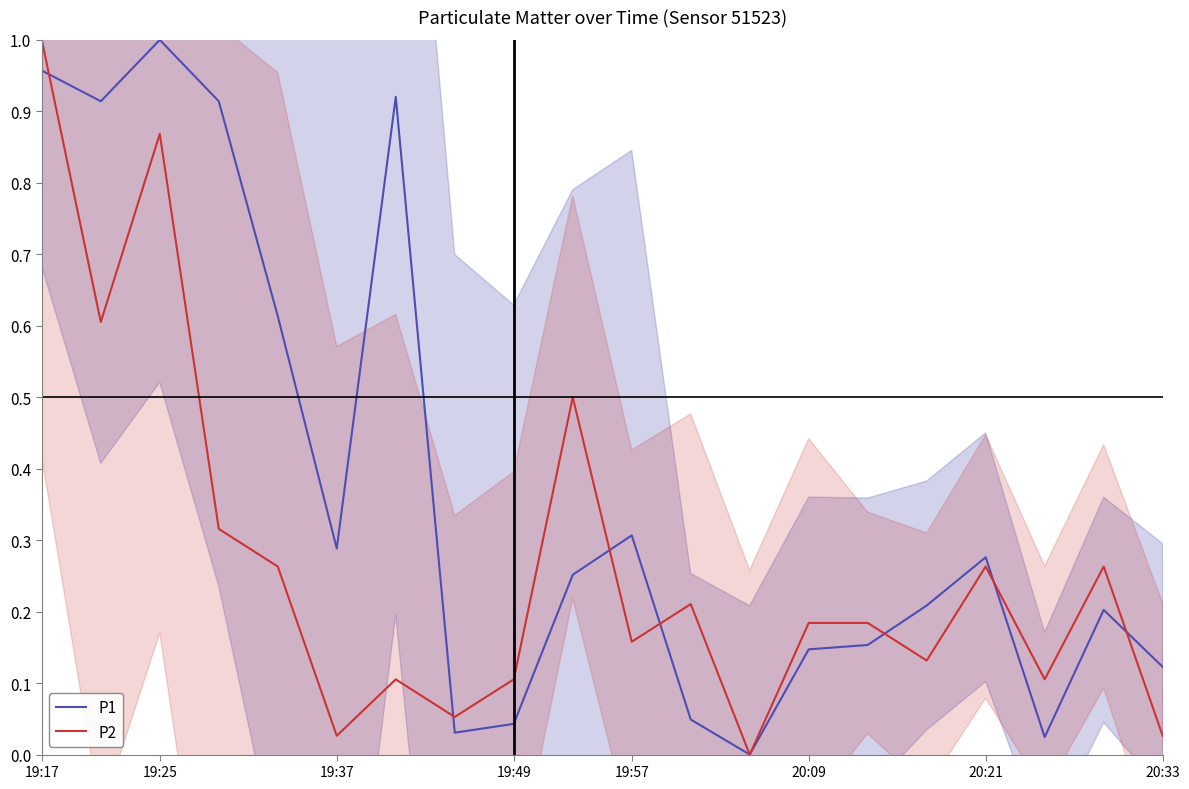

Reading left to right, list all the values displayed in this chart.

P1: 1.0	0.9	1.0	0.9	0.6	0.3	0.9	0.0	0.0	0.3	0.3	0.0	0.0	0.1	0.2	0.2	0.3	0.0	0.2	0.1
P2: 1.0	0.6	0.9	0.3	0.3	0.0	0.1	0.1	0.1	0.5	0.2	0.2	0.0	0.2	0.2	0.1	0.3	0.1	0.3	0.0